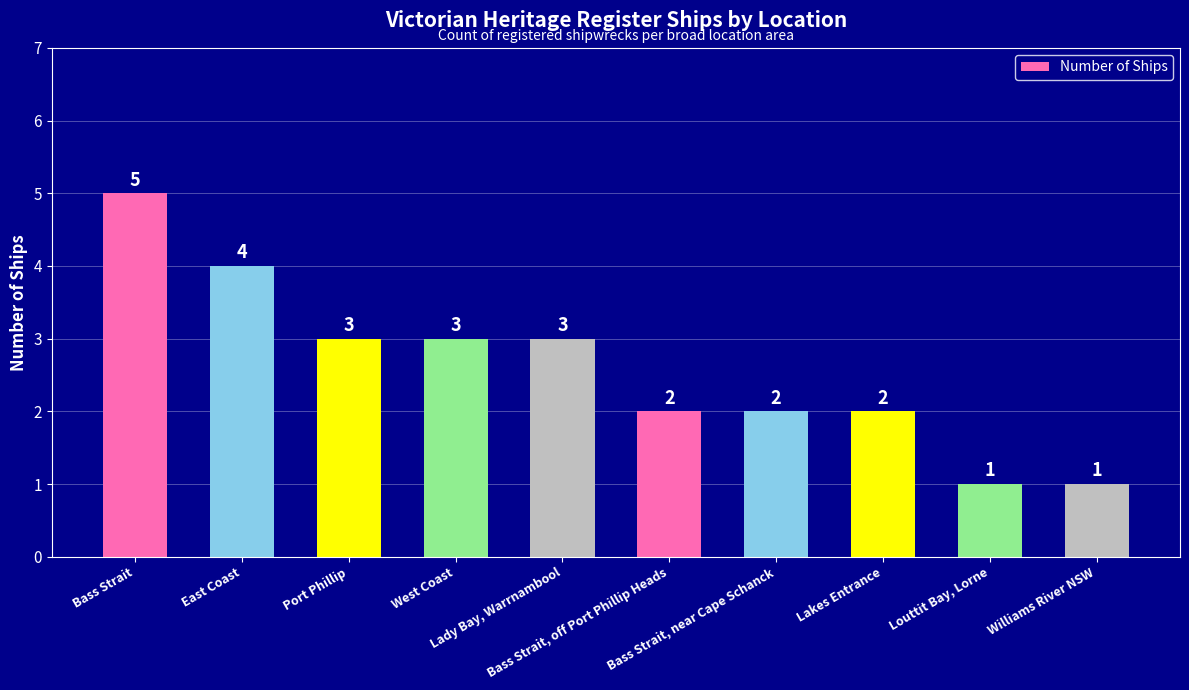

Reading left to right, transcribe all the data shown in this chart.

Bass Strait=5	East Coast=4	Port Phillip=3	West Coast=3	Lady Bay, Warrnambool=3	Bass Strait, off Port Phillip Heads=2	Bass Strait, near Cape Schanck=2	Lakes Entrance=2	Louttit Bay, Lorne=1	Williams River NSW=1